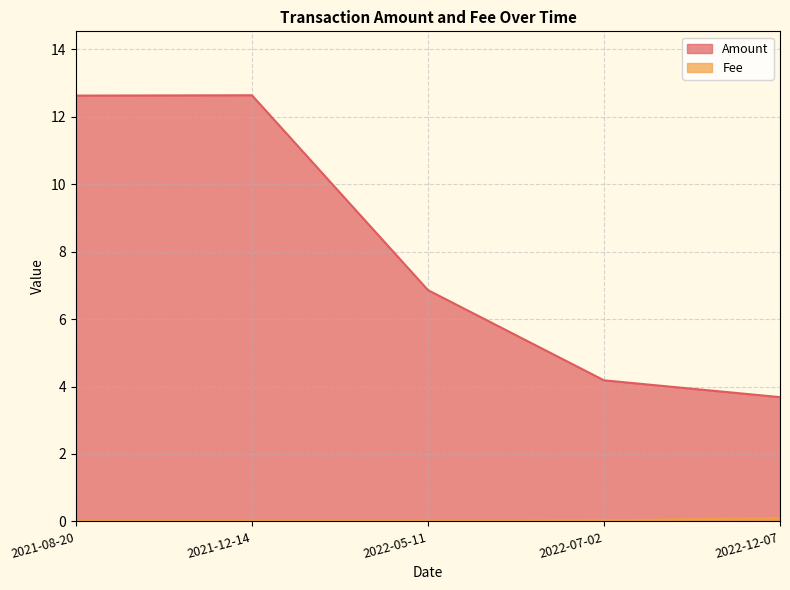

Reading left to right, extract all data points from this chart.

Amount: 2021-08-20=12.6	2021-12-14=12.6	2022-05-11=6.9	2022-07-02=4.2	2022-12-07=3.7
Fee: 2021-08-20=0.0	2021-12-14=0.0	2022-05-11=0.0	2022-07-02=0.0	2022-12-07=0.1